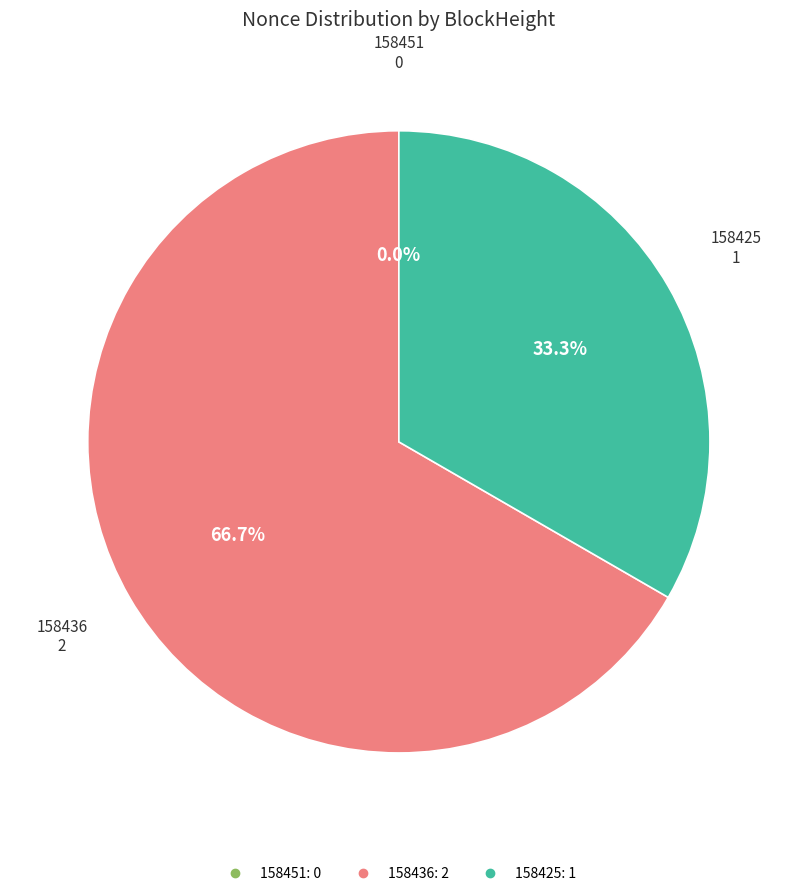

Between 158436 and 158425, which is larger?

158436